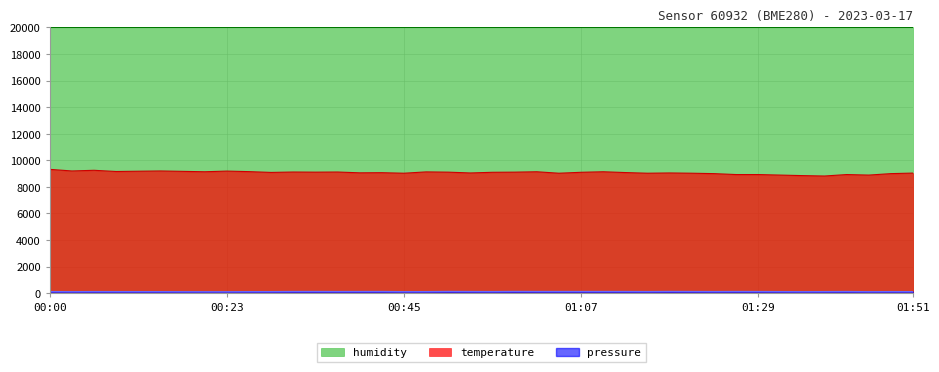

True or false: temperature and pressure cross at least once.

False